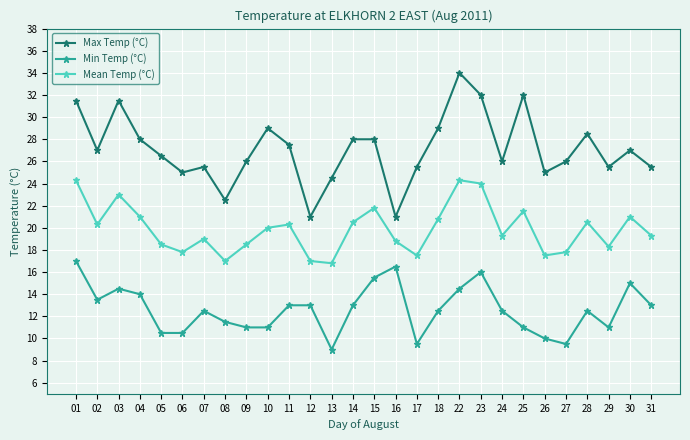

What is the difference between the highest and lowest values at 03?

17.0